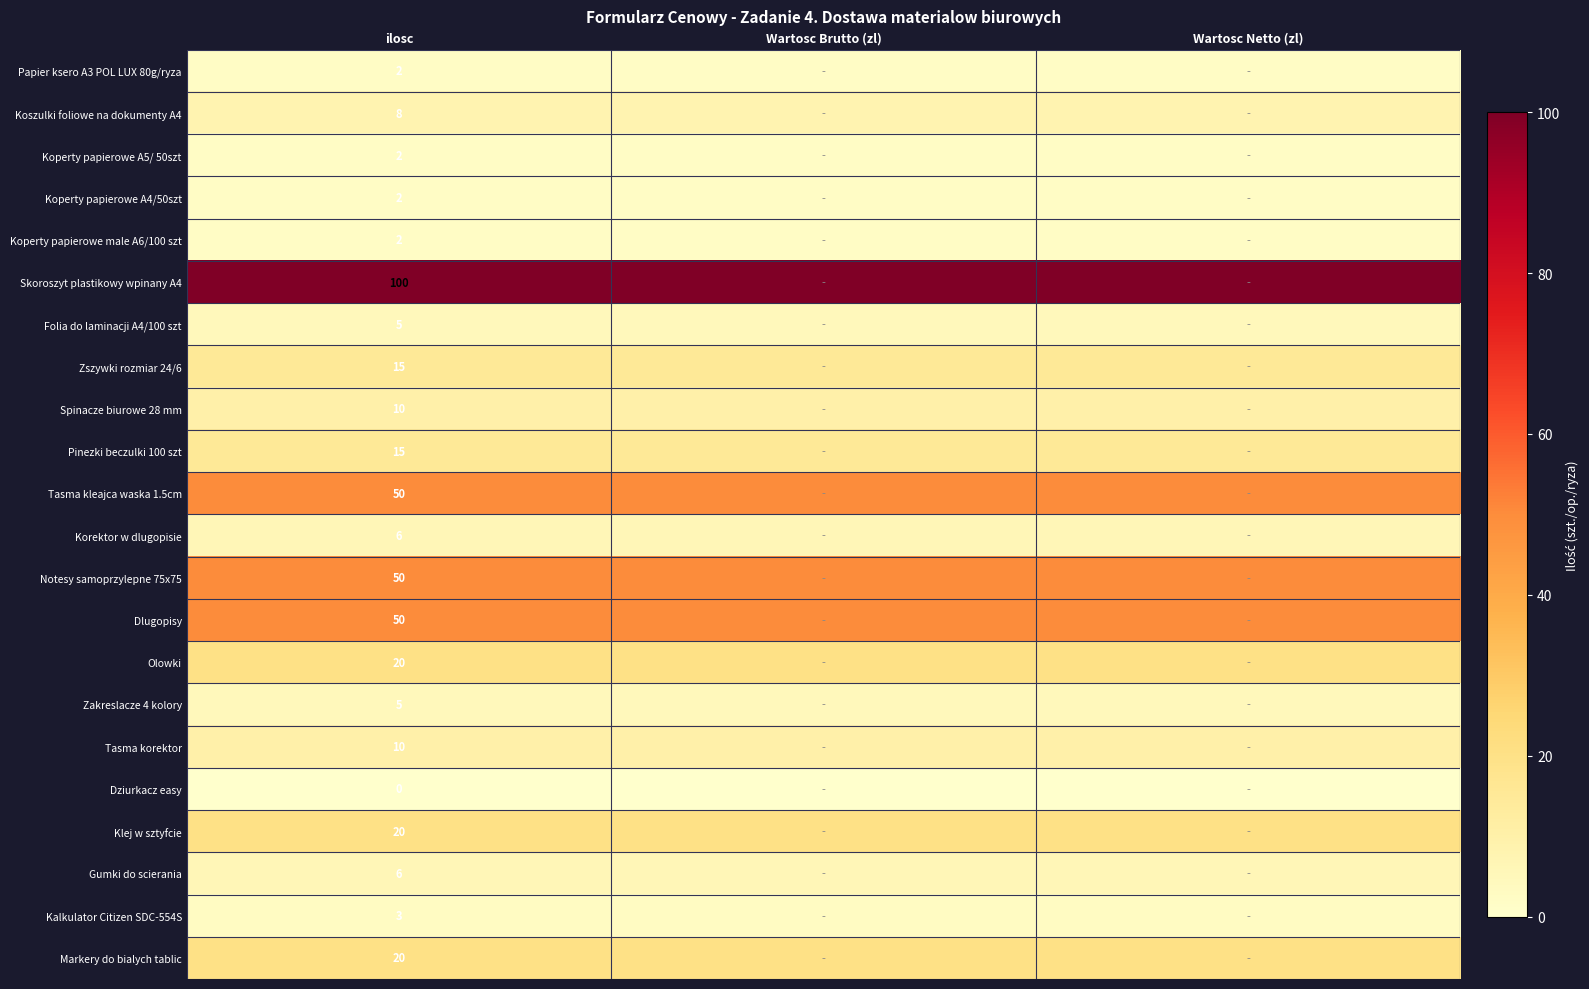

What is the spread (max minus min) of values at Wartosc Brutto (zl)?

100